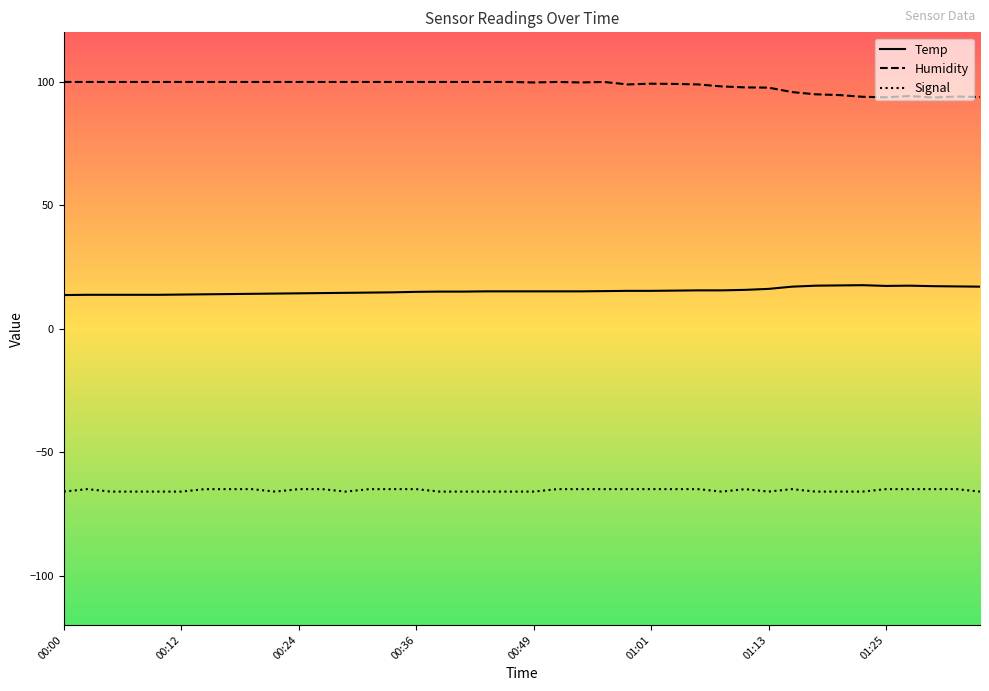

Rank the series by their average value, from highest to lowest.

Humidity, Temp, Signal